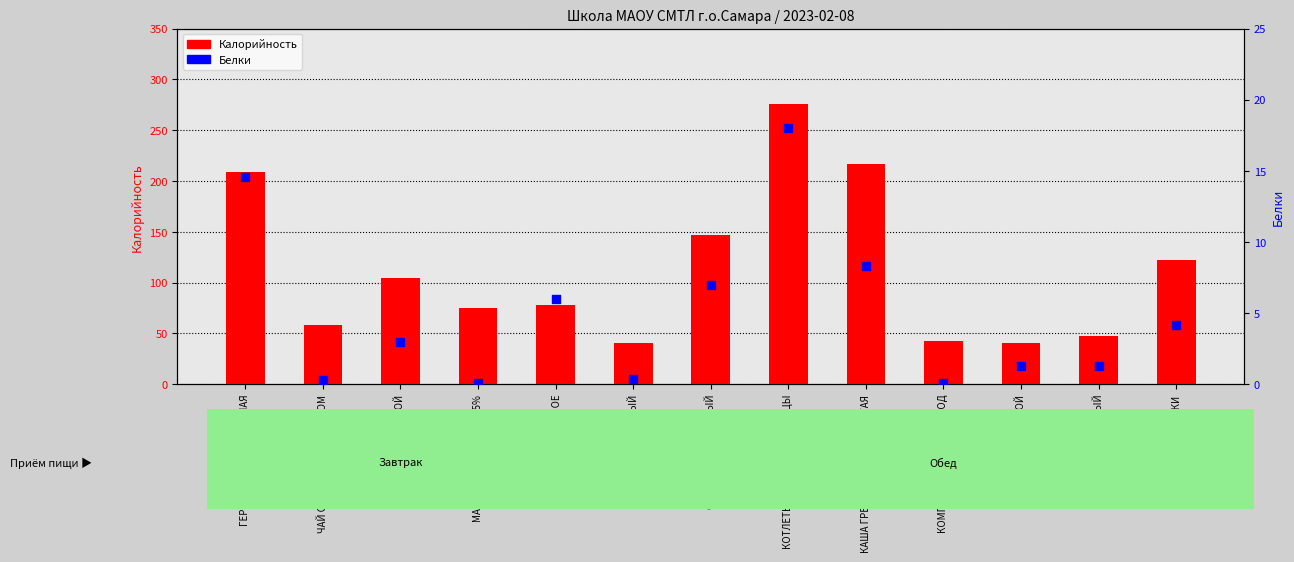

At which category is the sum across all series the highest?

КОТЛЕТЫ РУБЛЕНЫЕ ИЗ ПТИЦЫ